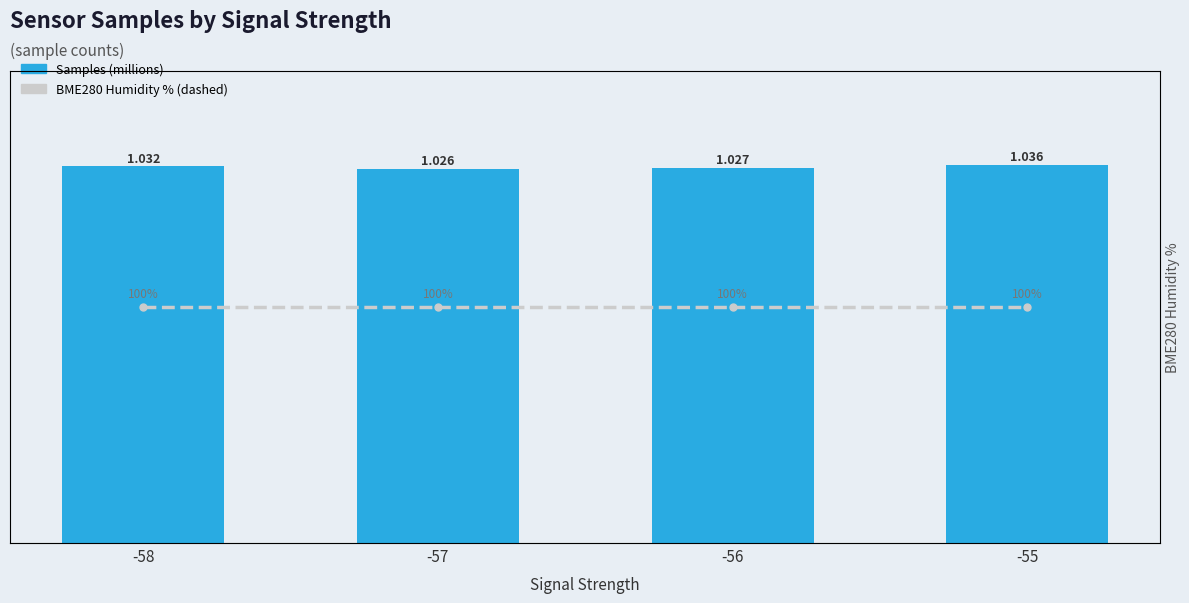

List the series in order of their peak value, highest first.

BME280_humidity %, Samples